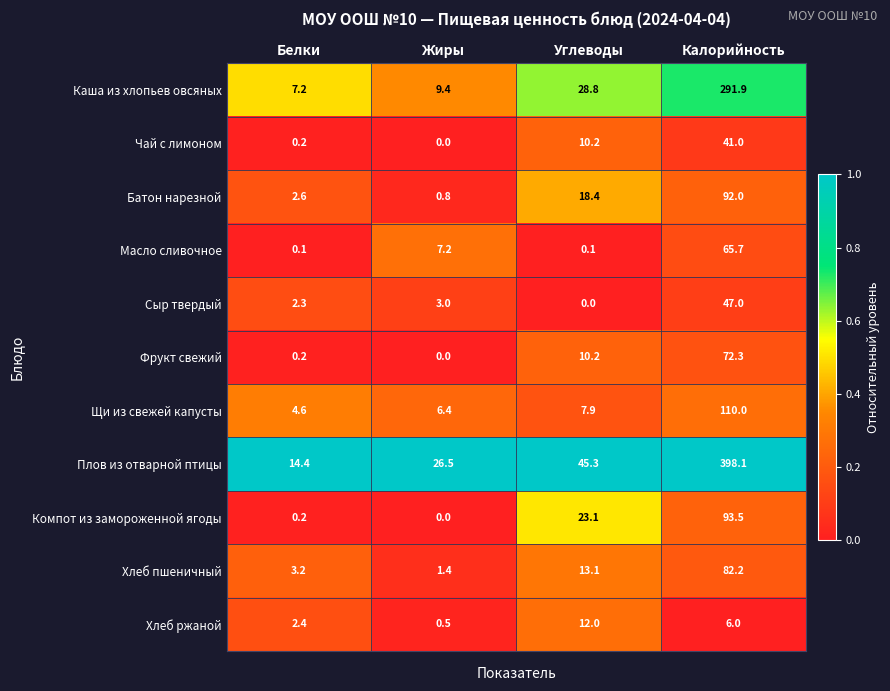

Which series has the largest range (max minus min)?

Плов из отварной птицы